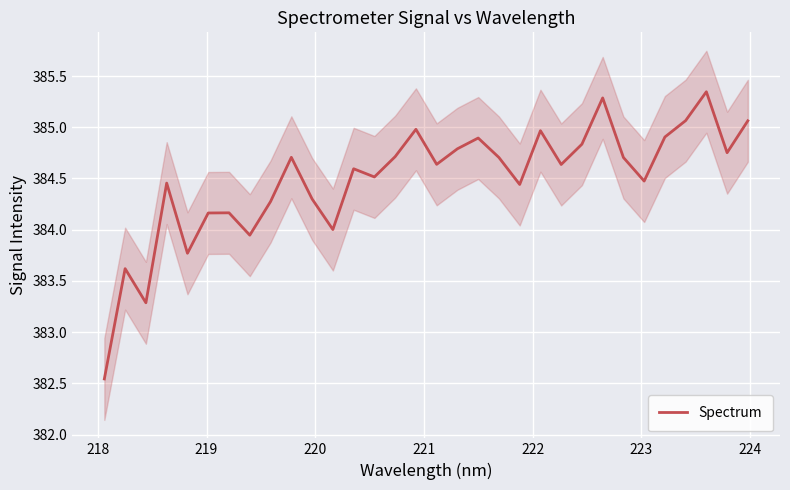

Where is the first local maximum?

218